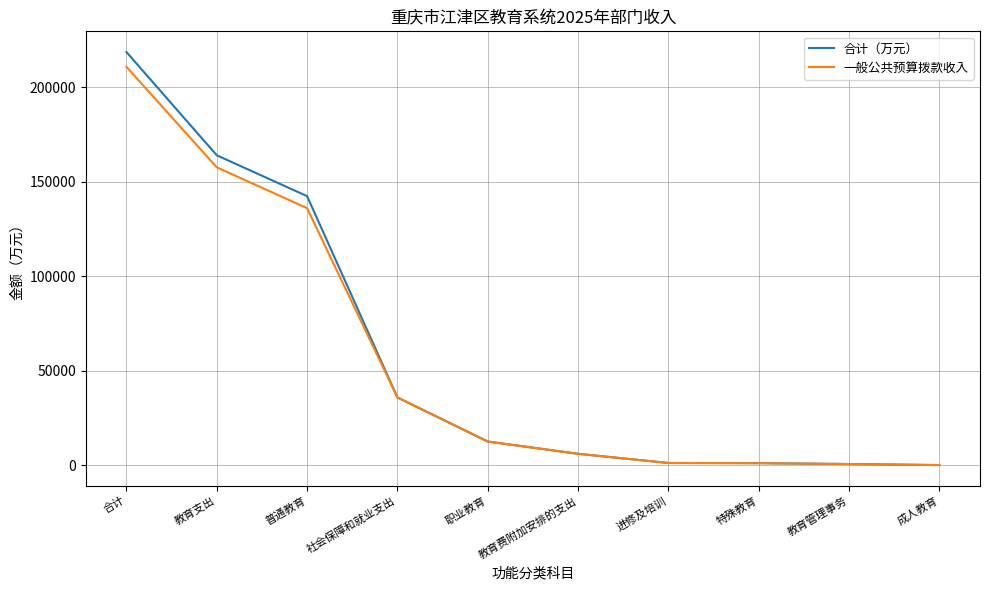

Does the chart display data point markers on the line(s)?

No